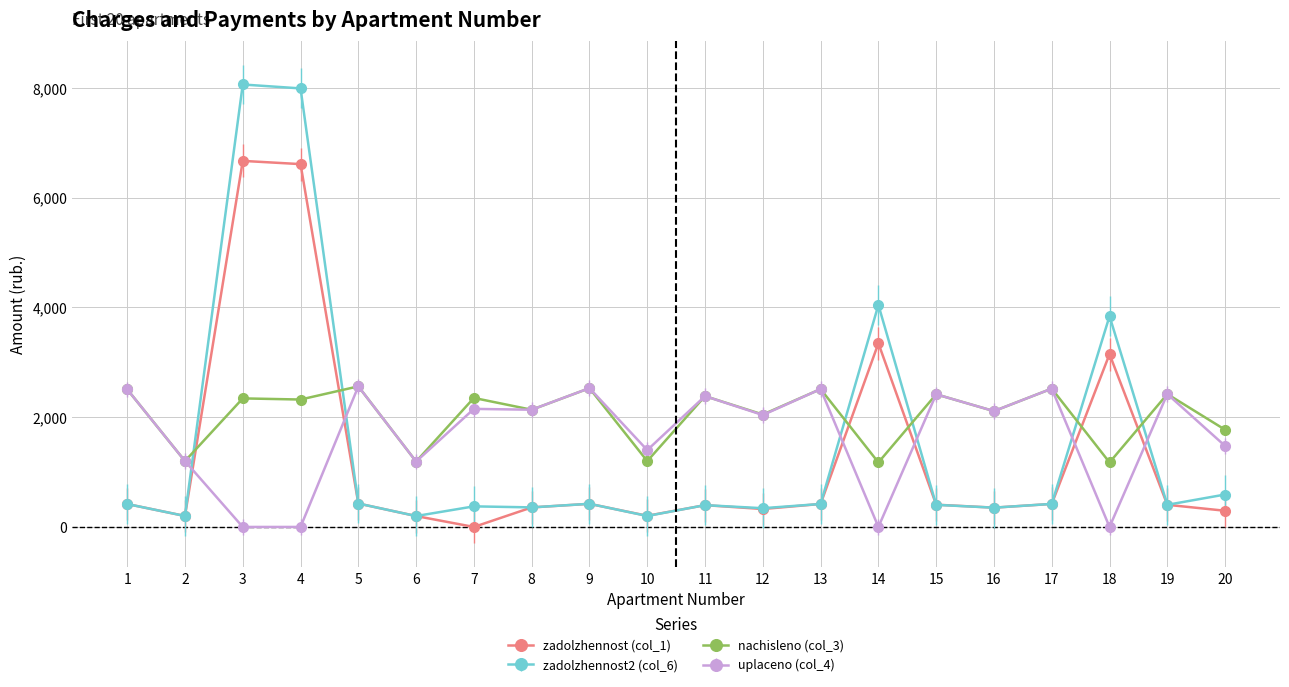

Rank the series by their average value, from highest to lowest.

nachisleno (col_3), uplaceno (col_4), zadolzhennost2 (col_6), zadolzhennost (col_1)